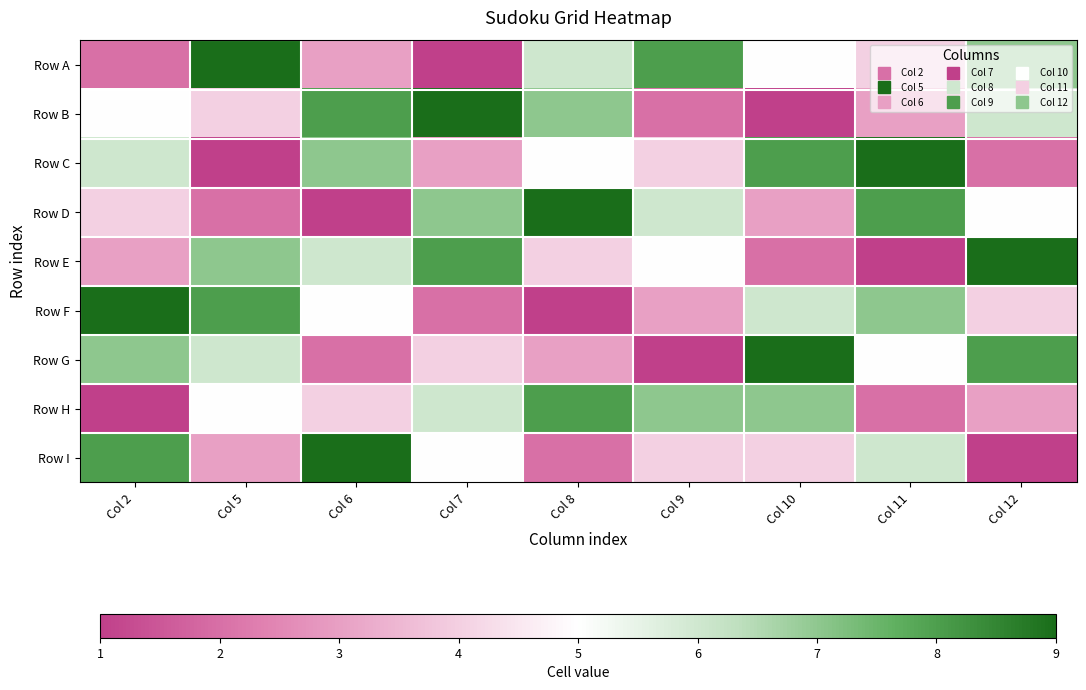

At how many categories does at least one series exceed 8?

8